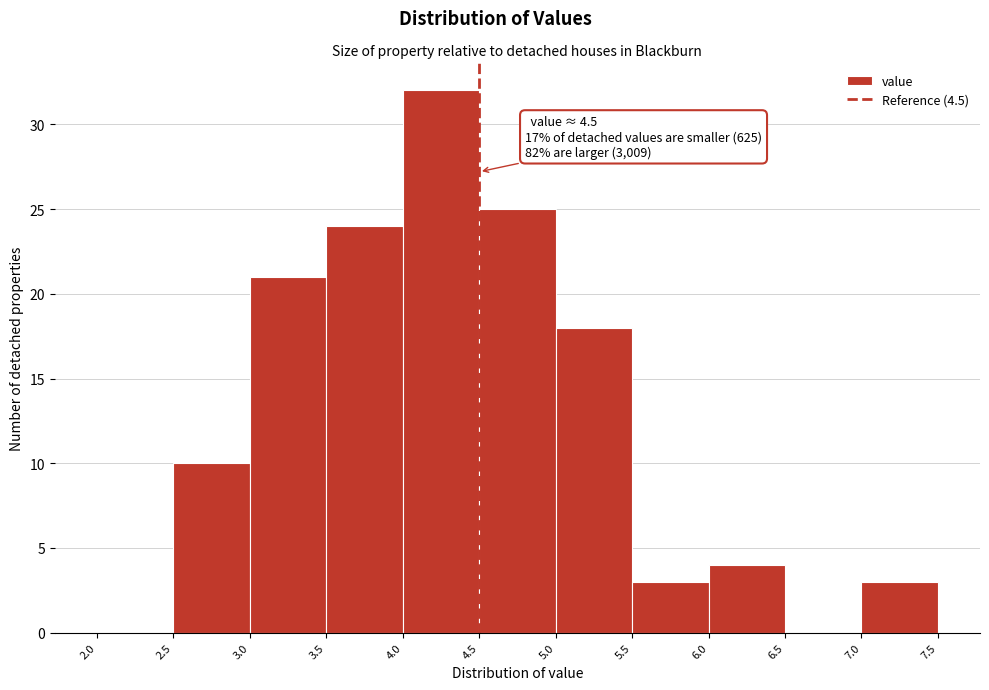

Over which range of the x-axis is the bar tallest?

4.0 to 4.5